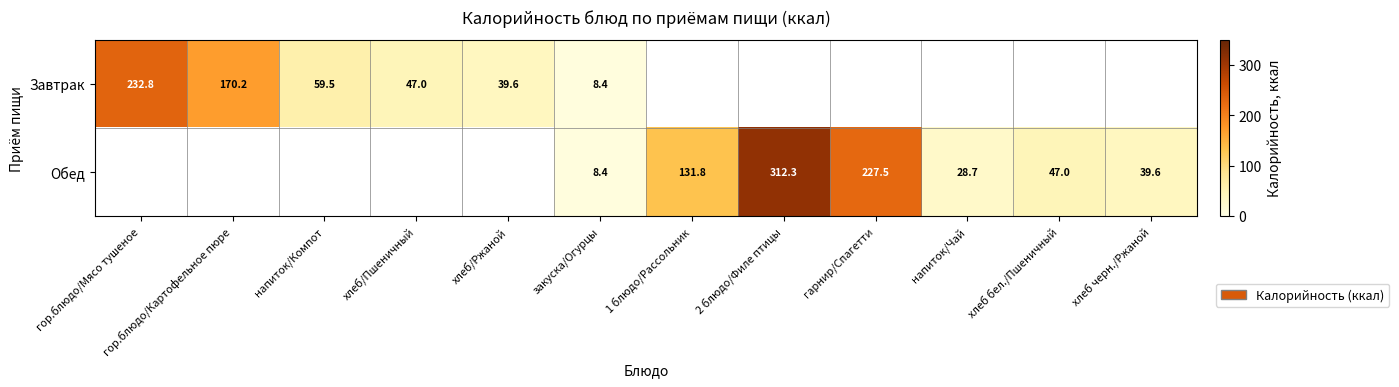

The Обед series shows 47.0 at хлеб бел./Пшеничный. True or false?

True